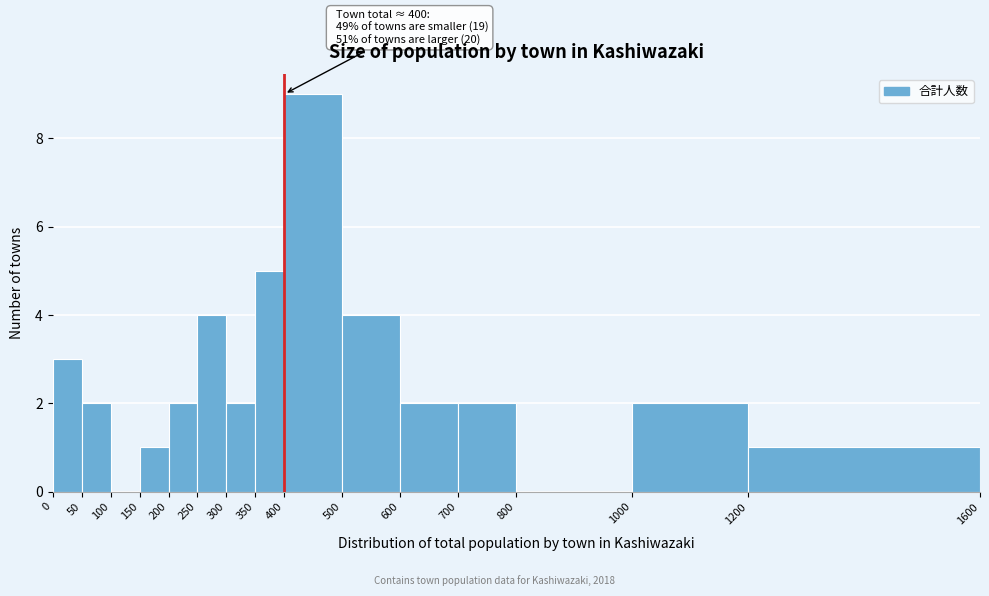

Which range on the x-axis has the tallest bar?

400 to 500